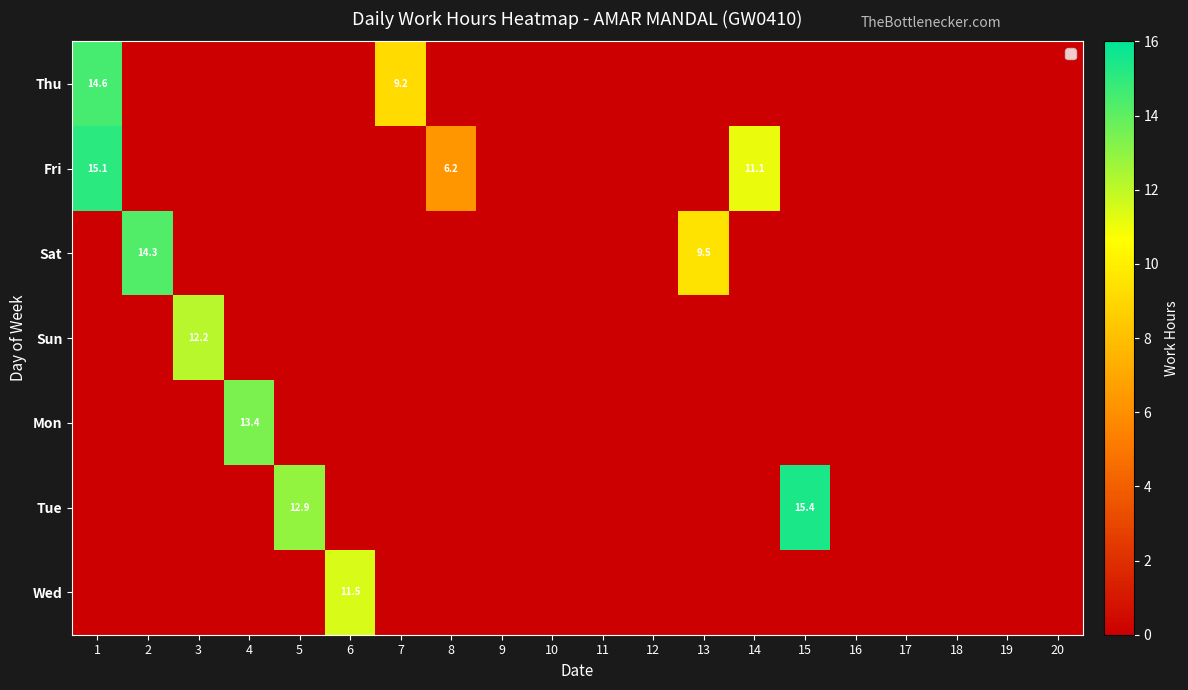

The value of Fri at 8 is 6.2. True or false?

True